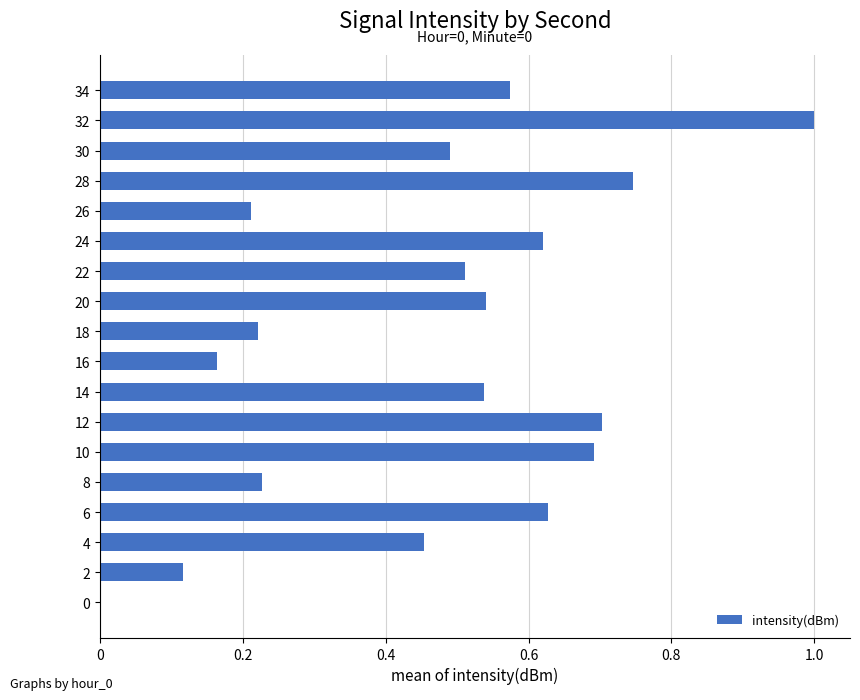

Are the bars horizontal?

Yes